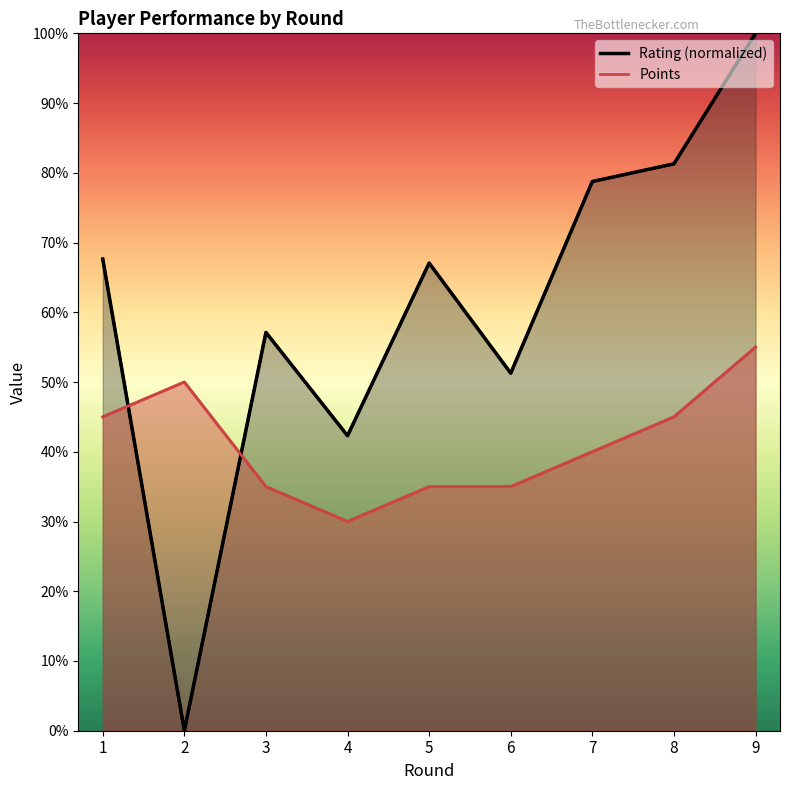

Where is Points nearest to the value 4?

7